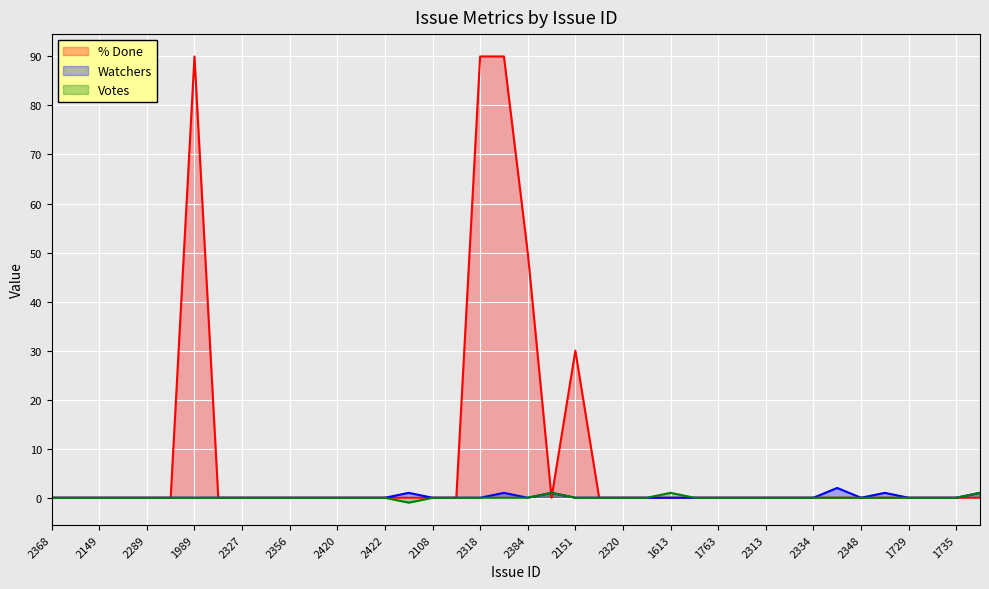

Which category has the lowest value in the Votes series?

1980